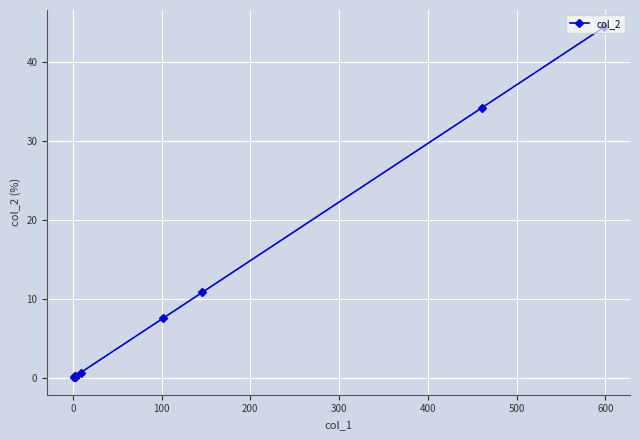

What is the value of the 12th point from the left?

0.1